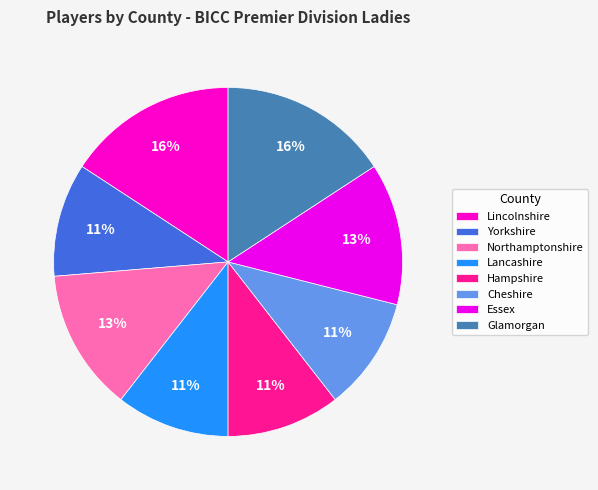

What is the ratio of the value at Hampshire to the value at Lincolnshire?

0.7